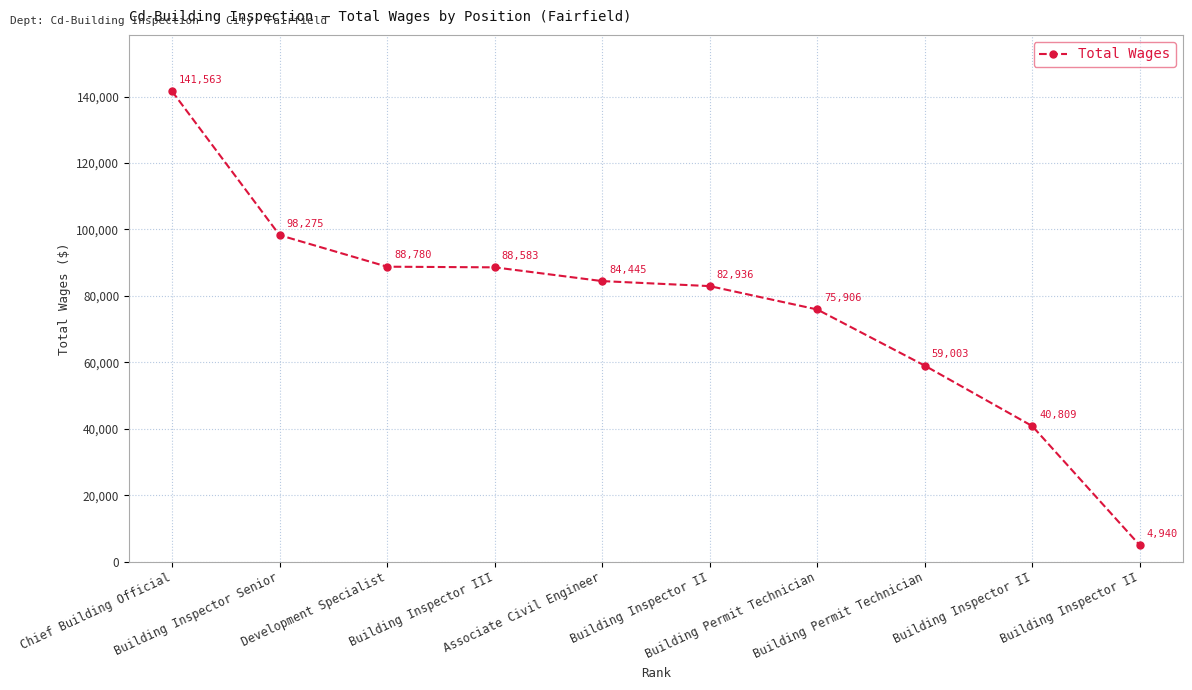

What is the label of the 9th point from the right?

Building Inspector Senior